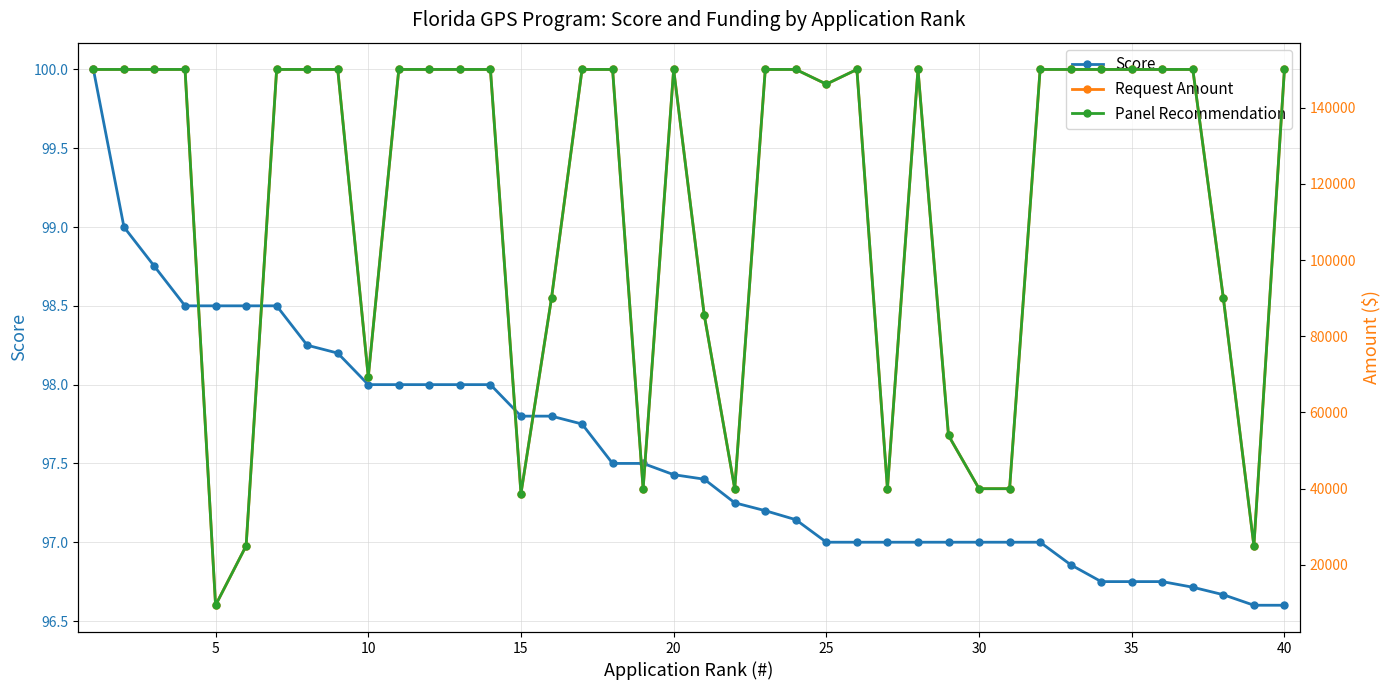

What are all the series names shown in the legend?

Score, Request Amount, Panel Recommendation